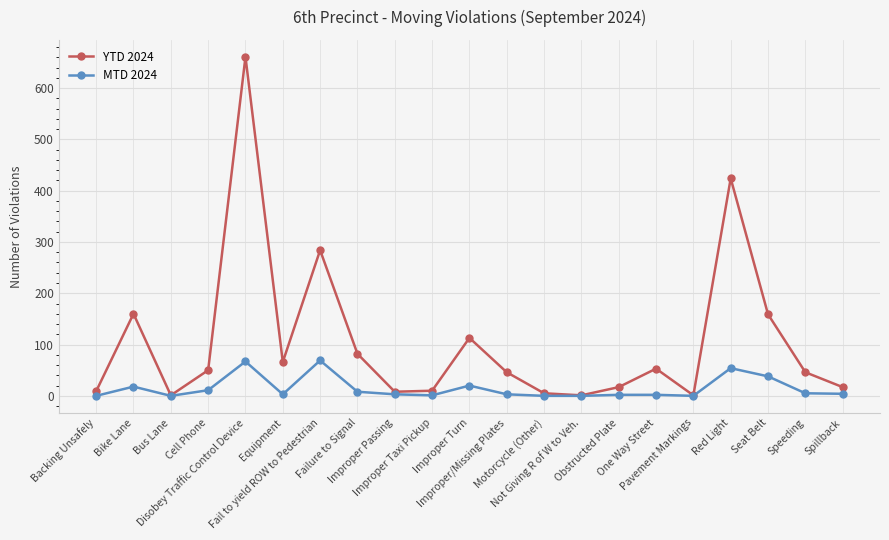

Where is MTD 2024 nearest to the value 34?

Seat Belt